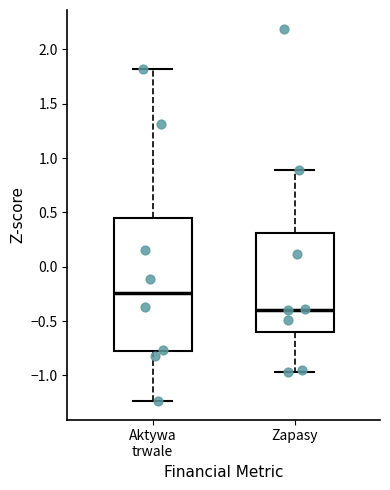

Which box's median line is the highest?

Aktywa trwale